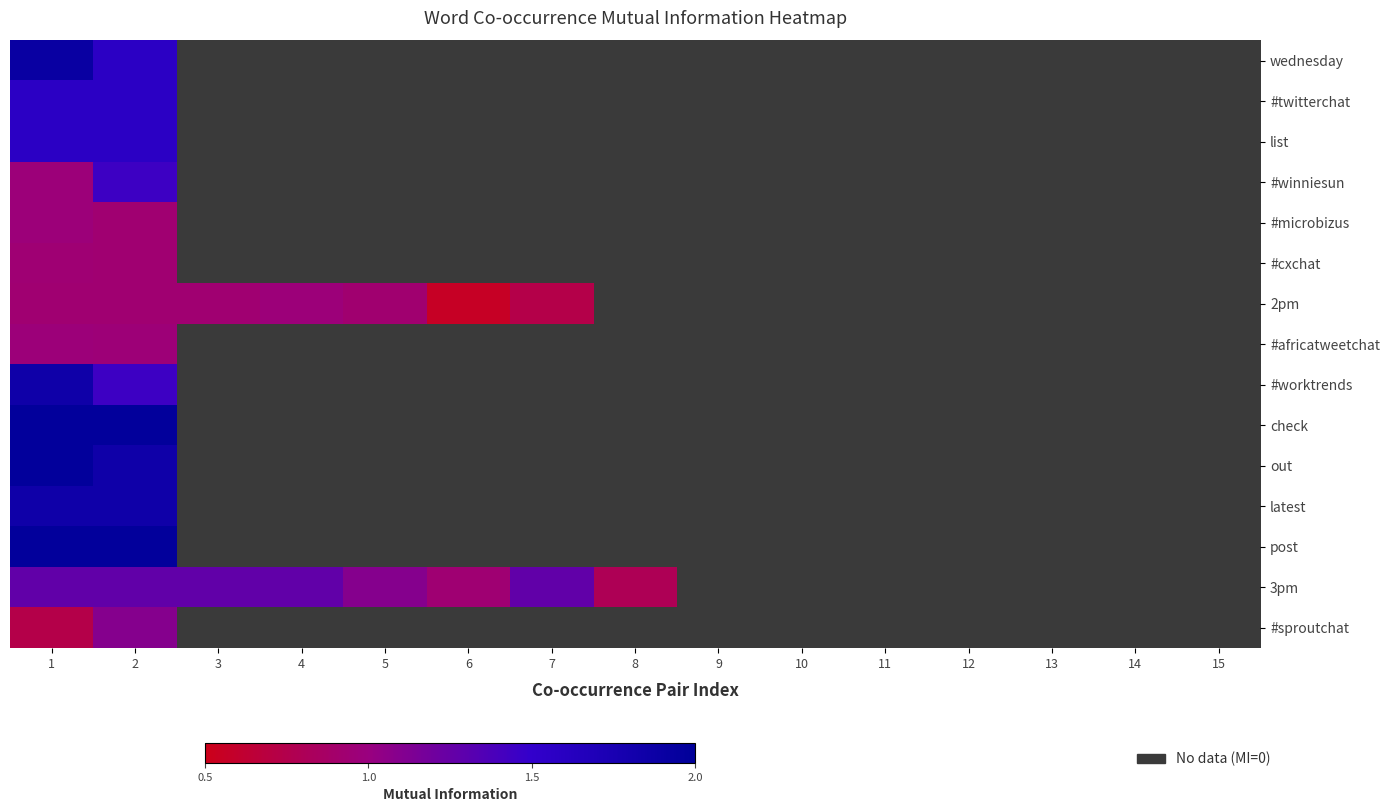

What is the minimum value shown in the chart?

0.6